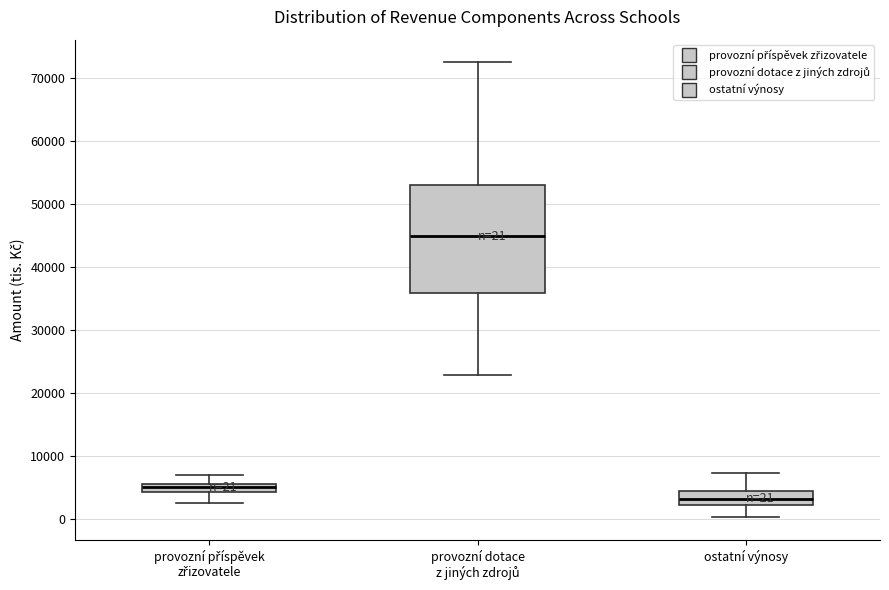

Which box is the tallest, from its lower edge to its upper edge?

provozní dotace z jiných zdrojů